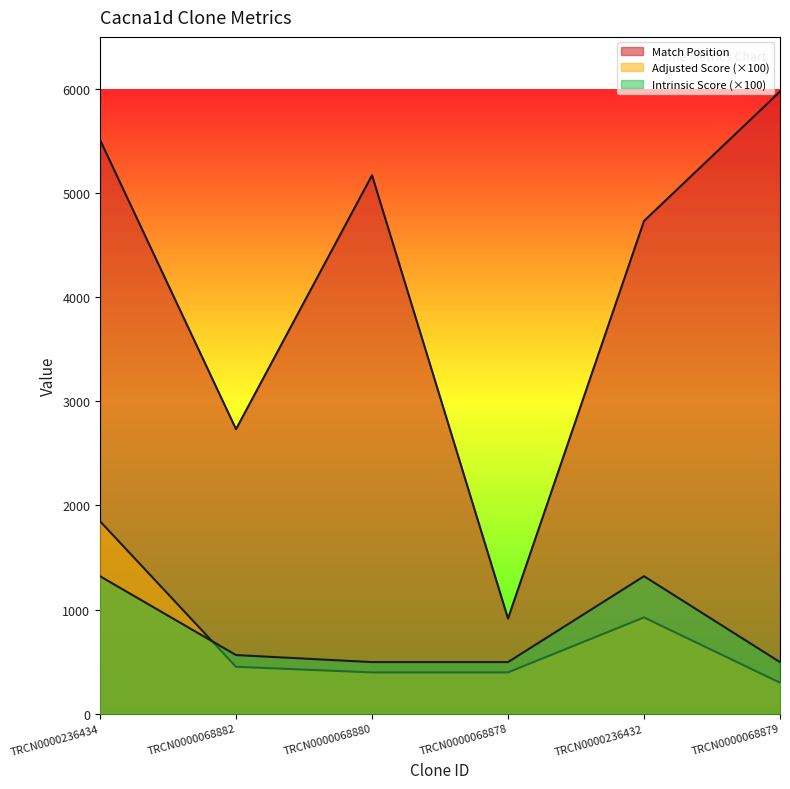

How many values in the Match Position series are below 5171?

3